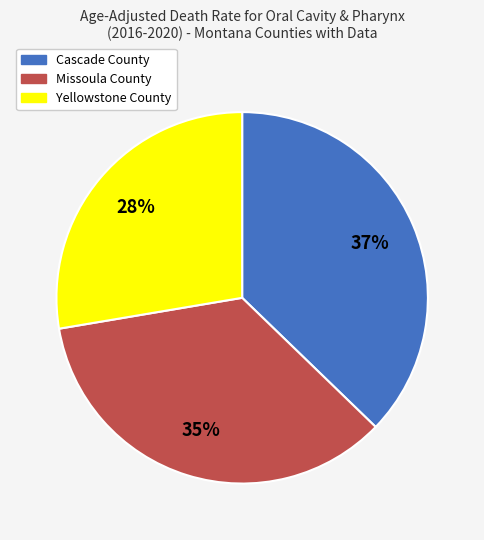

Rank the categories by value from highest to lowest.

Cascade County, Missoula County, Yellowstone County